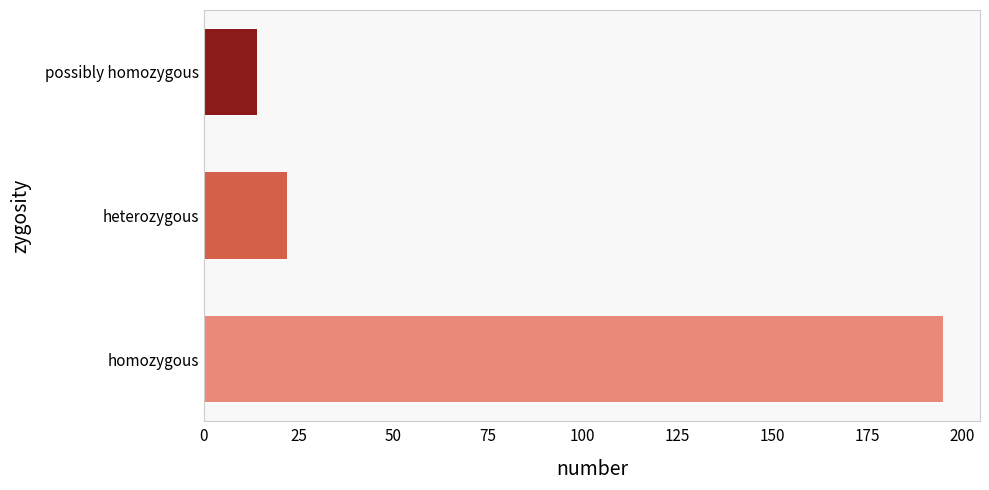

Between heterozygous and homozygous, which is larger?

homozygous